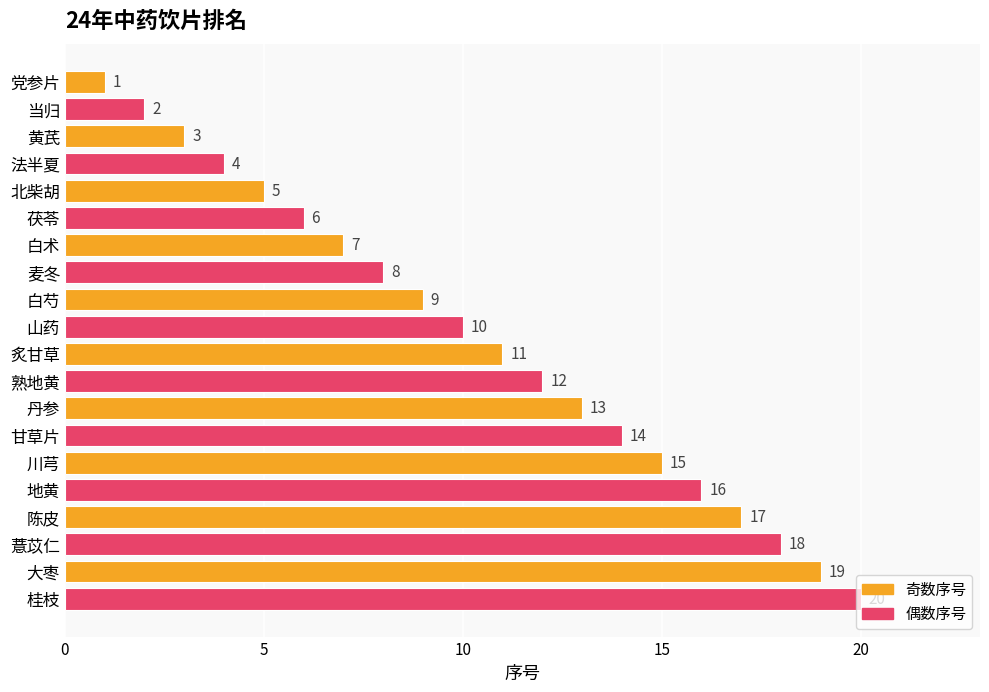

How many bars are there in total?

20